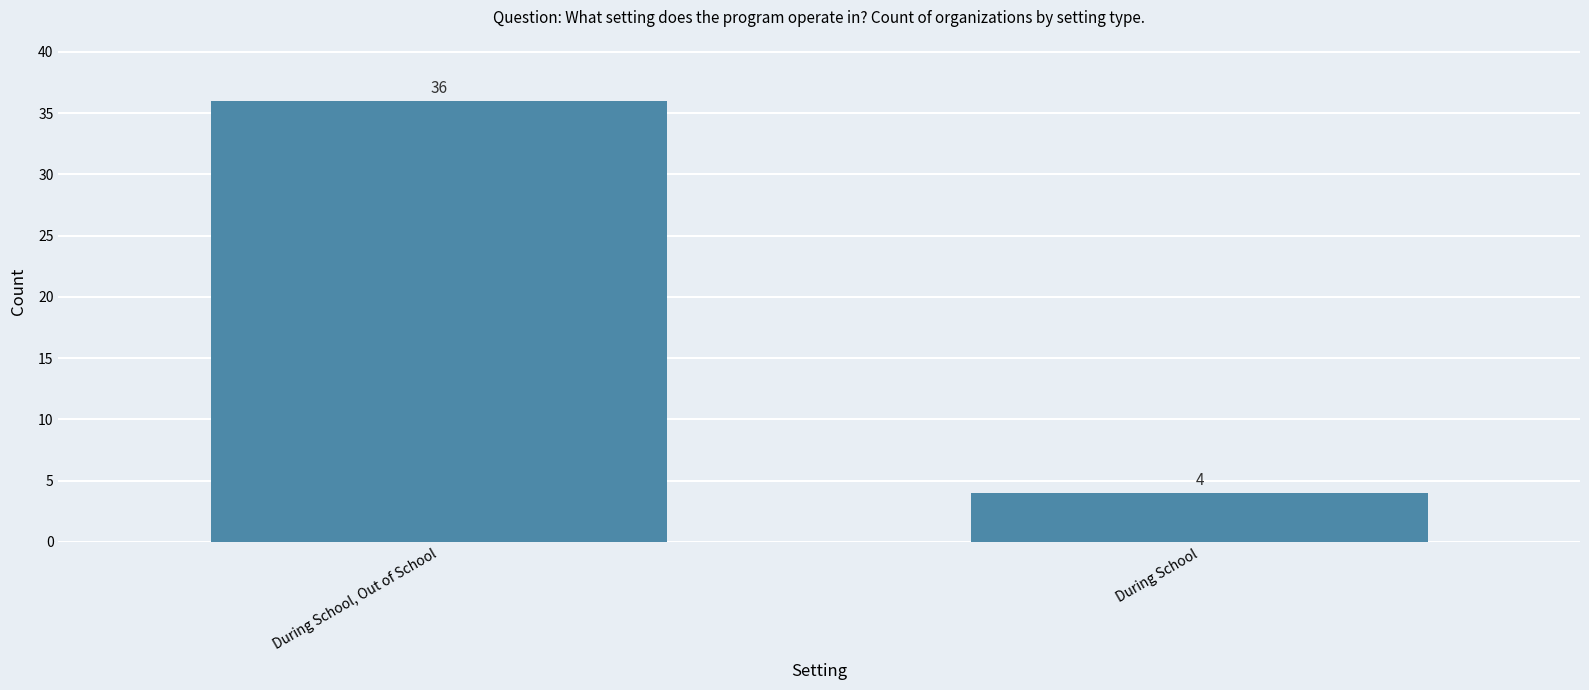

What is the label of the 1st bar from the right?

During School